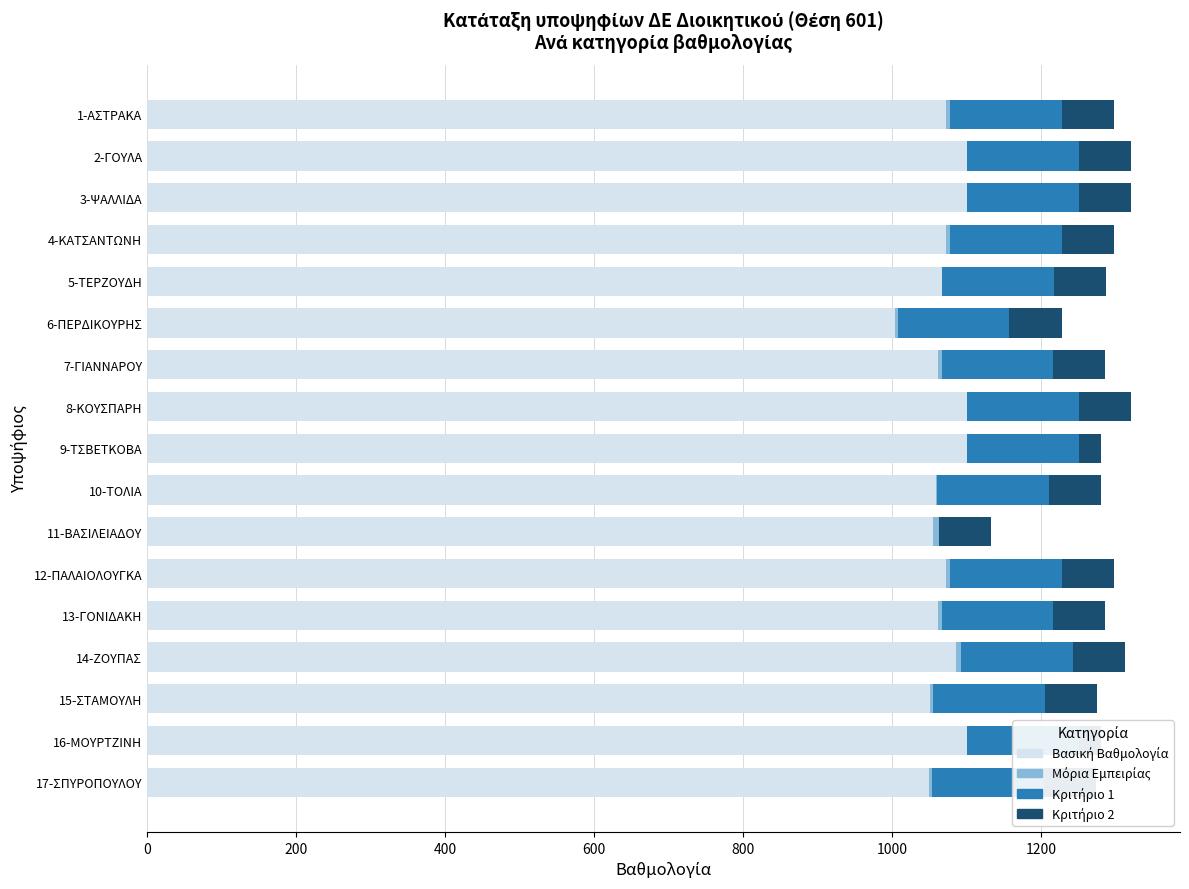

What is the greatest value displayed?

1100